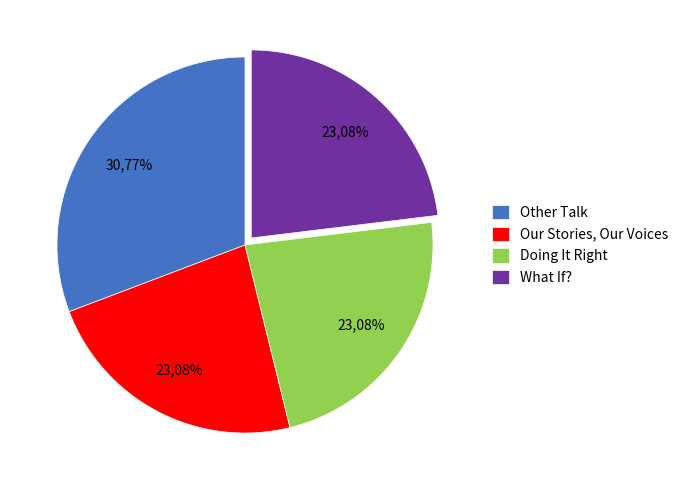

Is the sum of Our Stories, Our Voices and What If? greater than half?

No